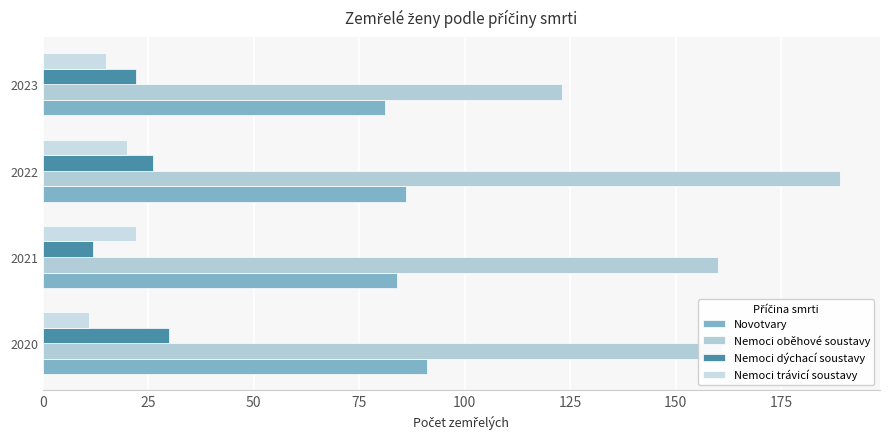

What is the average value of the Nemoci oběhové soustavy series?

158